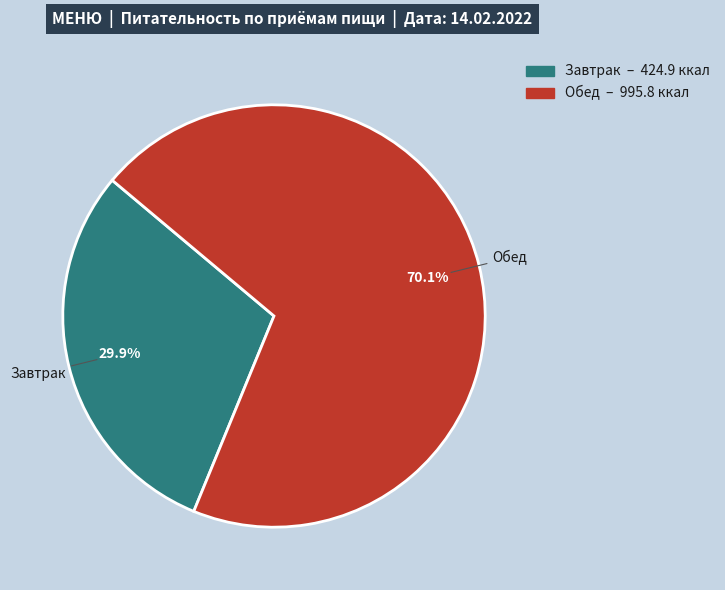

What is the ratio of the value at Завтрак to the value at Обед?

0.4